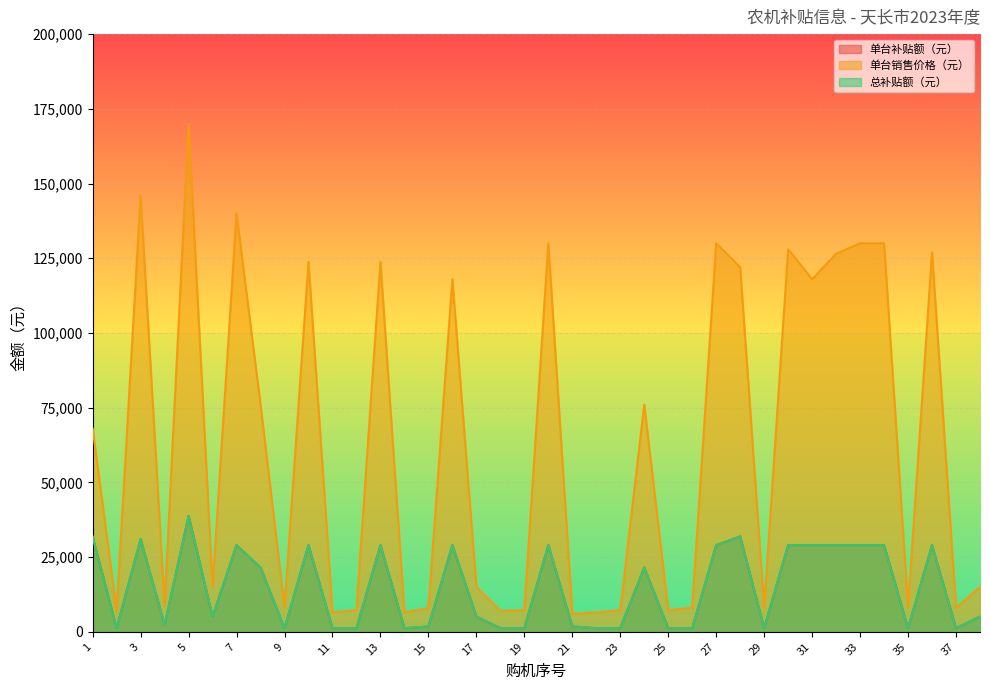

The value of 总补贴额（元） at 27 is 29000. True or false?

True